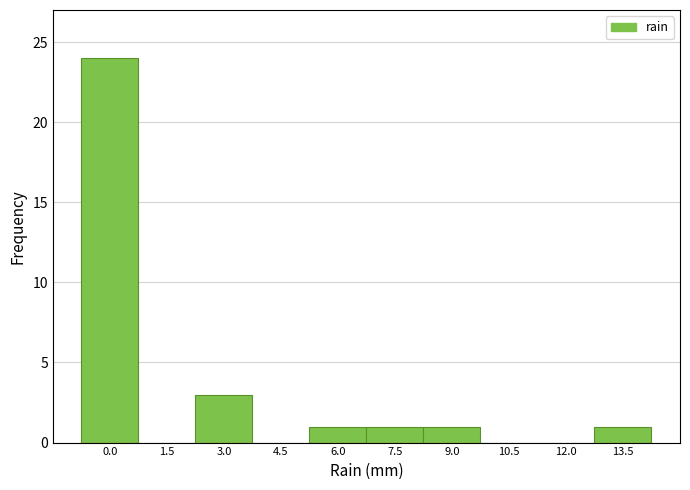

Reading left to right, list all the values displayed in this chart.

0.0=24	1.5=0	3.0=3	4.5=0	6.0=1	7.5=1	9.0=1	10.5=0	12.0=0	13.5=1